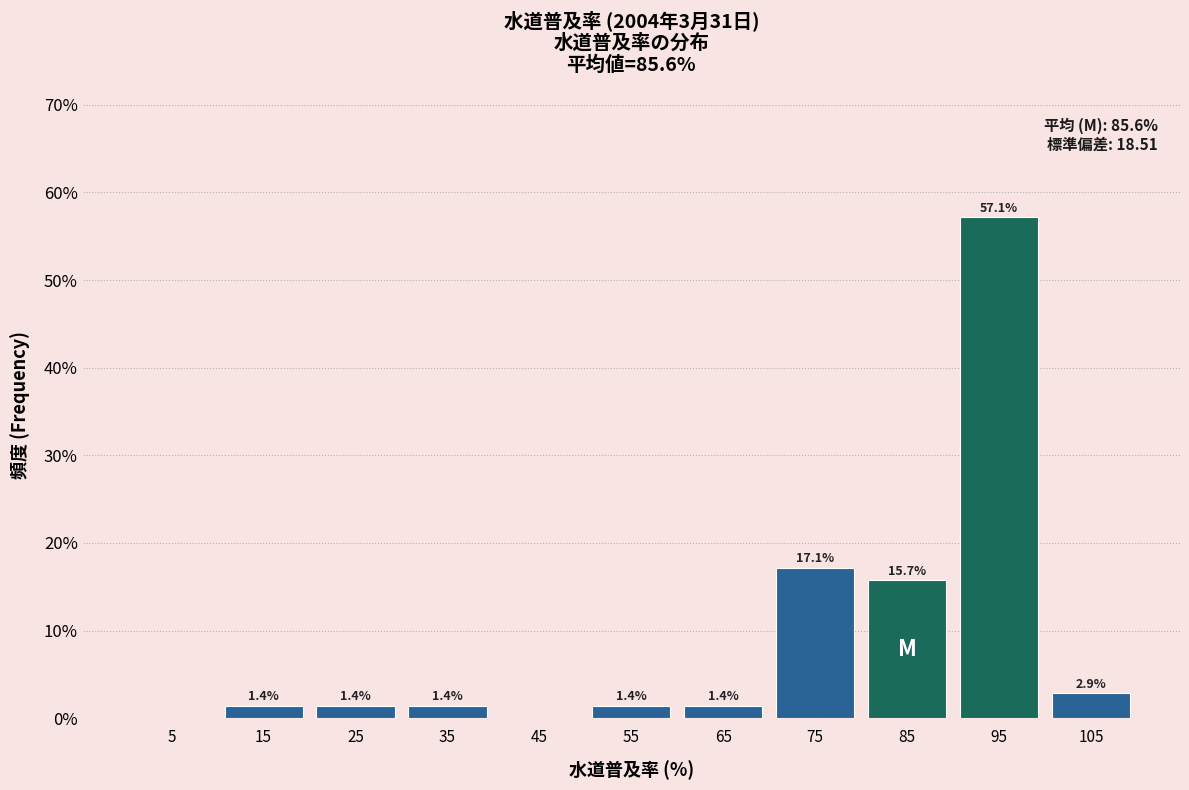

Over which range of the x-axis is the bar tallest?

90 to 100